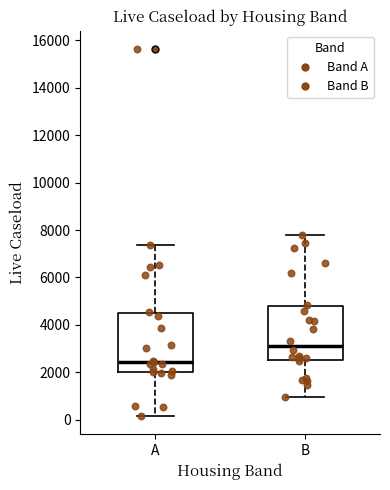

Reading left to right, read every box against the y-axis: the position of its median line, the range the box covers, and the ends of its whiskers. The values are not printed on the chart, so give them approximately, as read against the axis.

A: median 2400, box 2000 to 4600, whiskers 200 to 7400
B: median 3200, box 2600 to 4800, whiskers 1000 to 7800